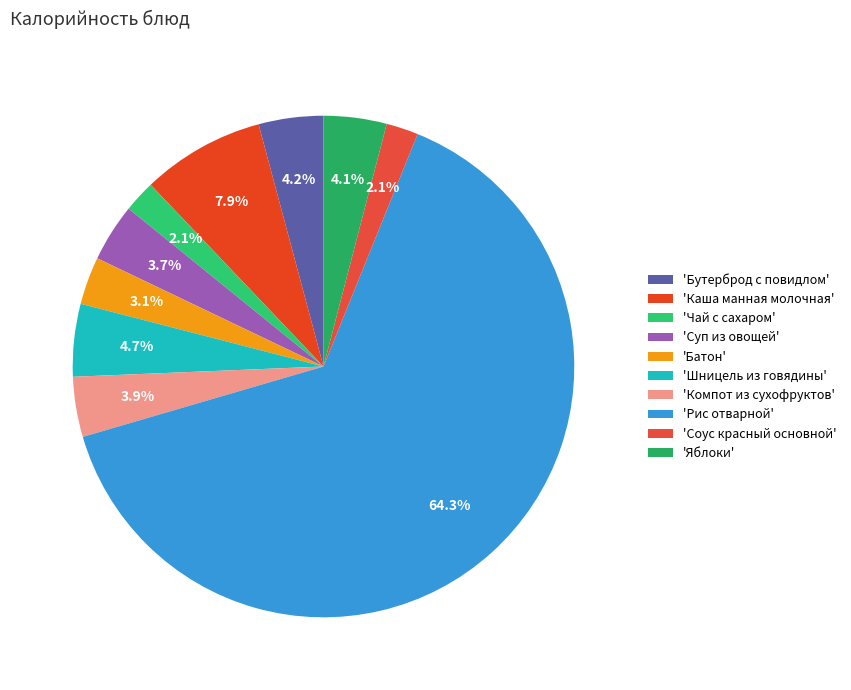

How many segments does this pie chart have?

10